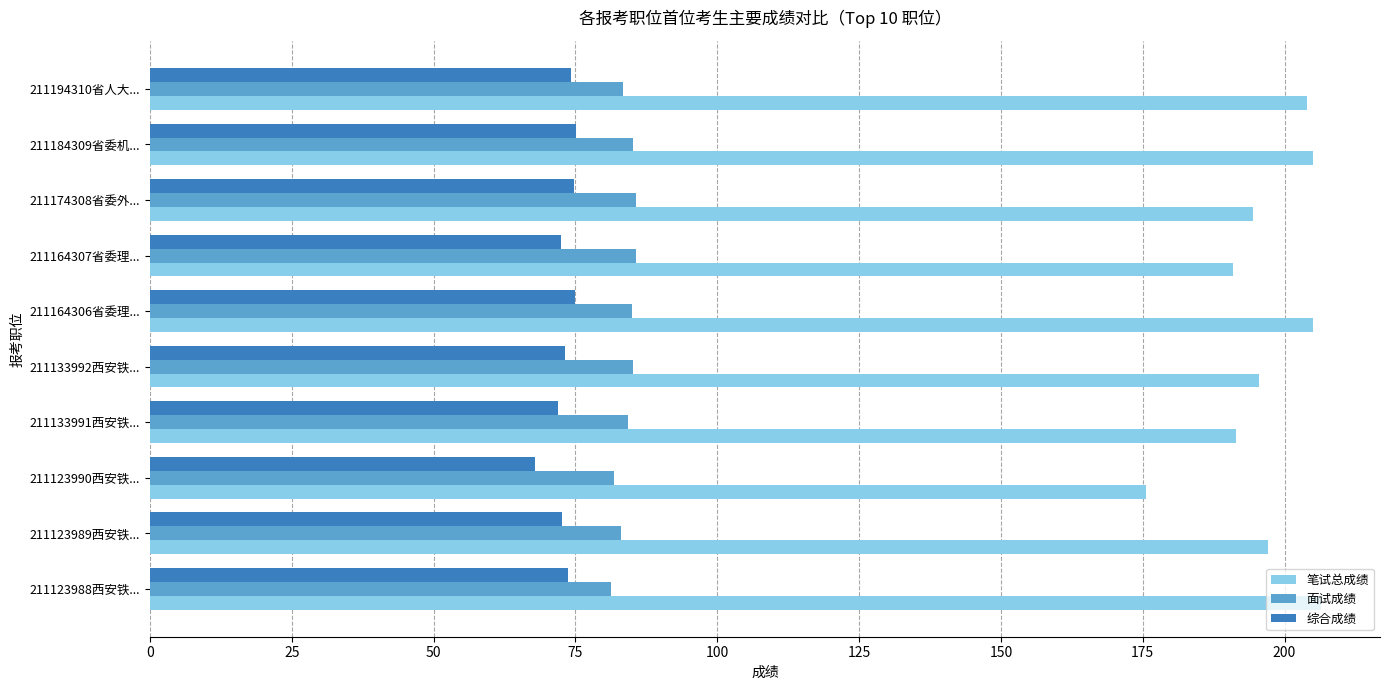

The 笔试总成绩 series shows 131.8 at 211174308省委外.... True or false?

False